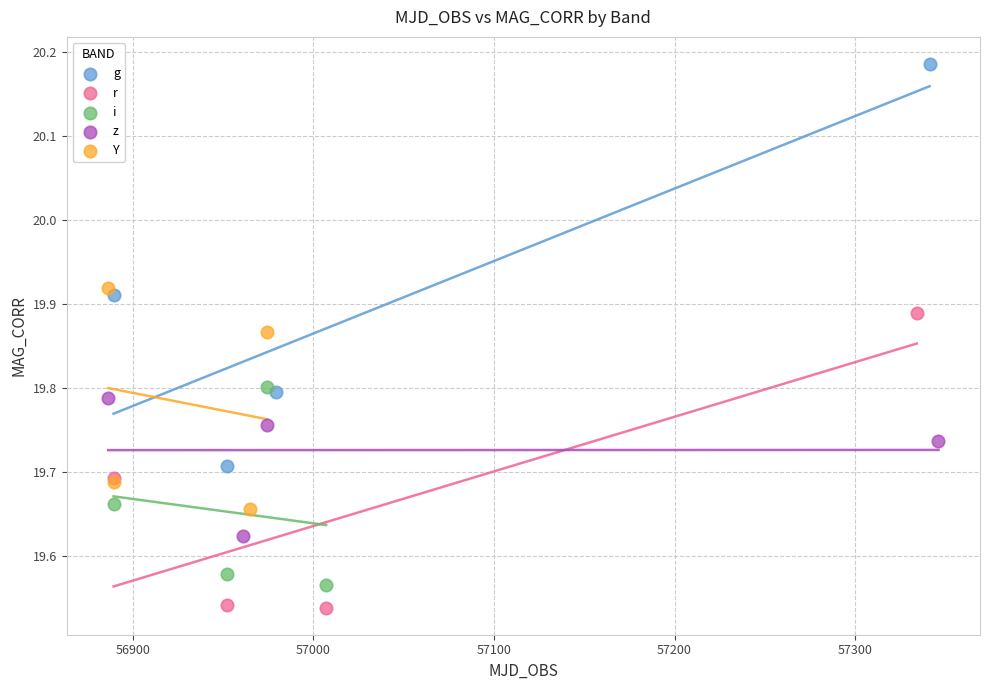

Which series reaches the maximum Y coordinate?

g